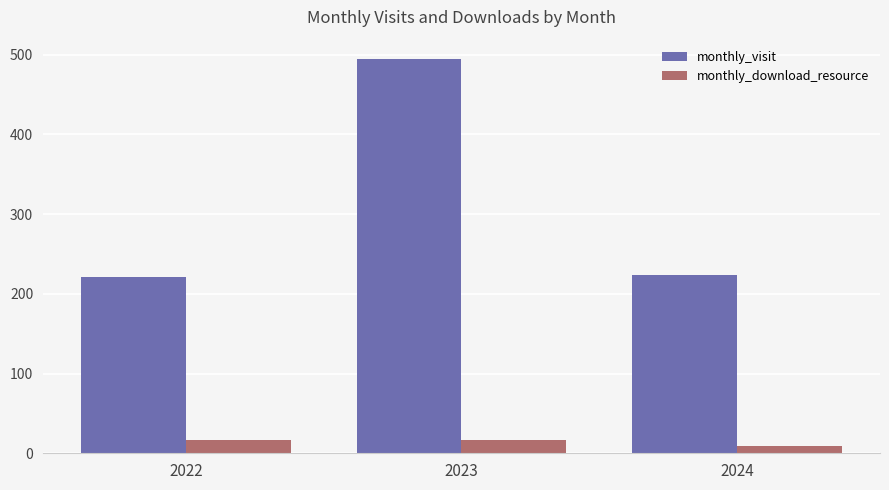

What is the sum of all monthly_download_resource values?

43